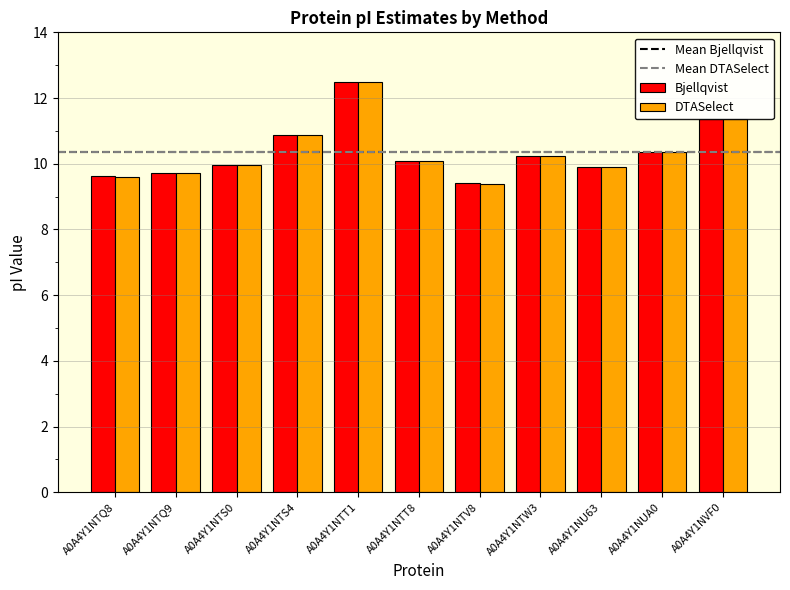

What is the difference between the Bjellqvist values at A0A4Y1NU63 and A0A4Y1NTT8?

0.2